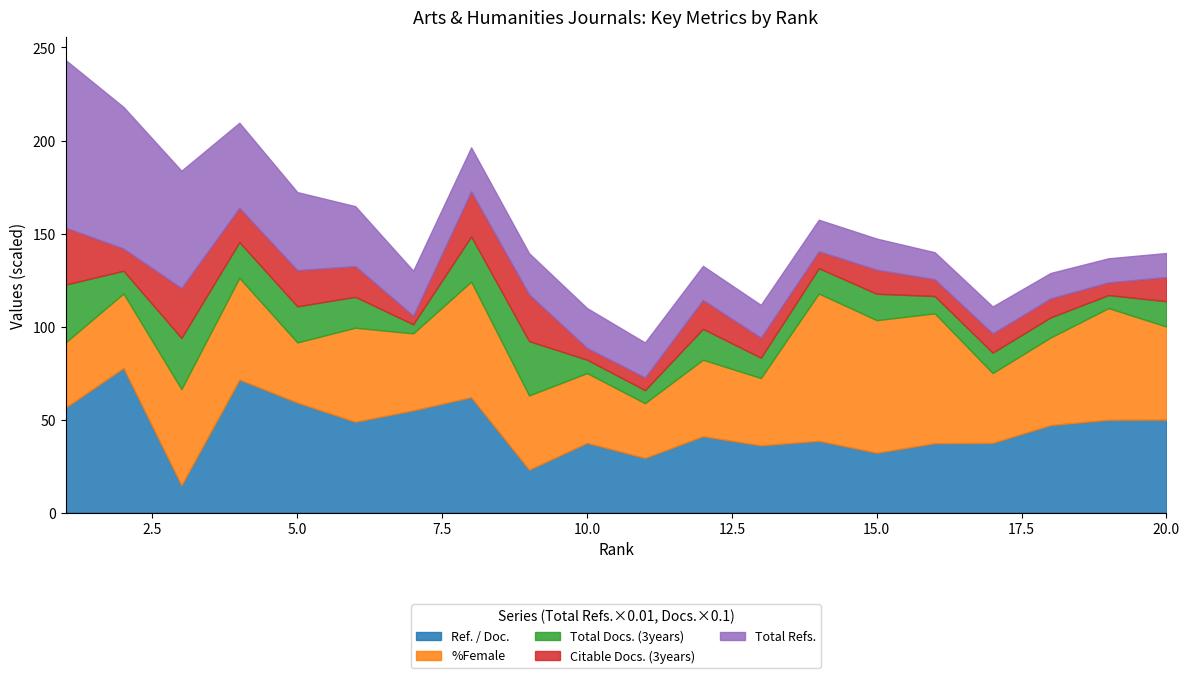

Count the number of categories in the chart.

20